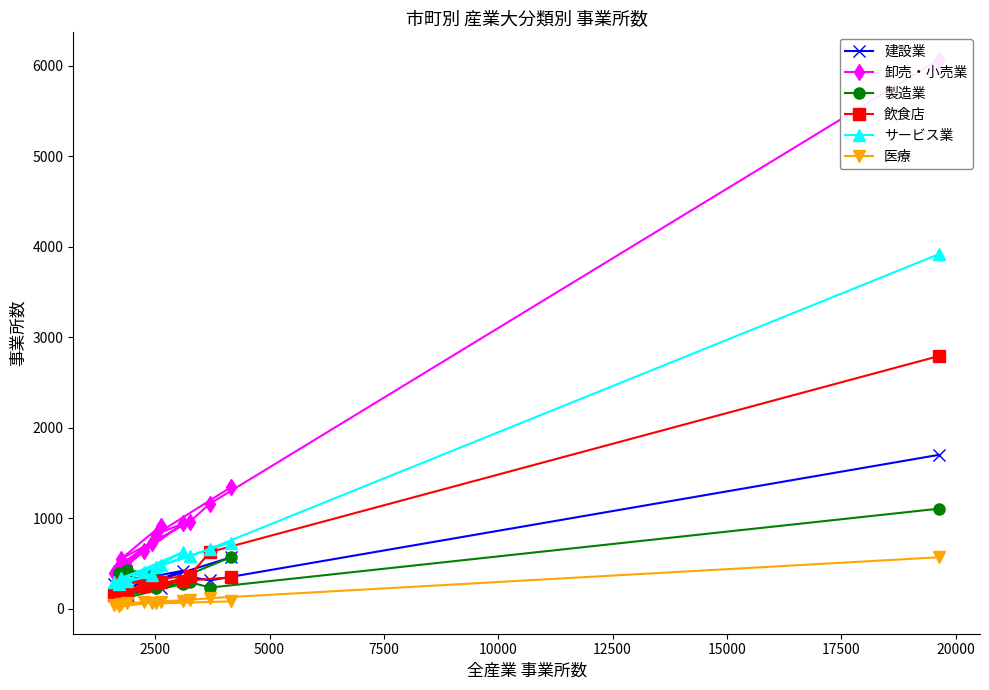

What is the maximum value for 医療?

568